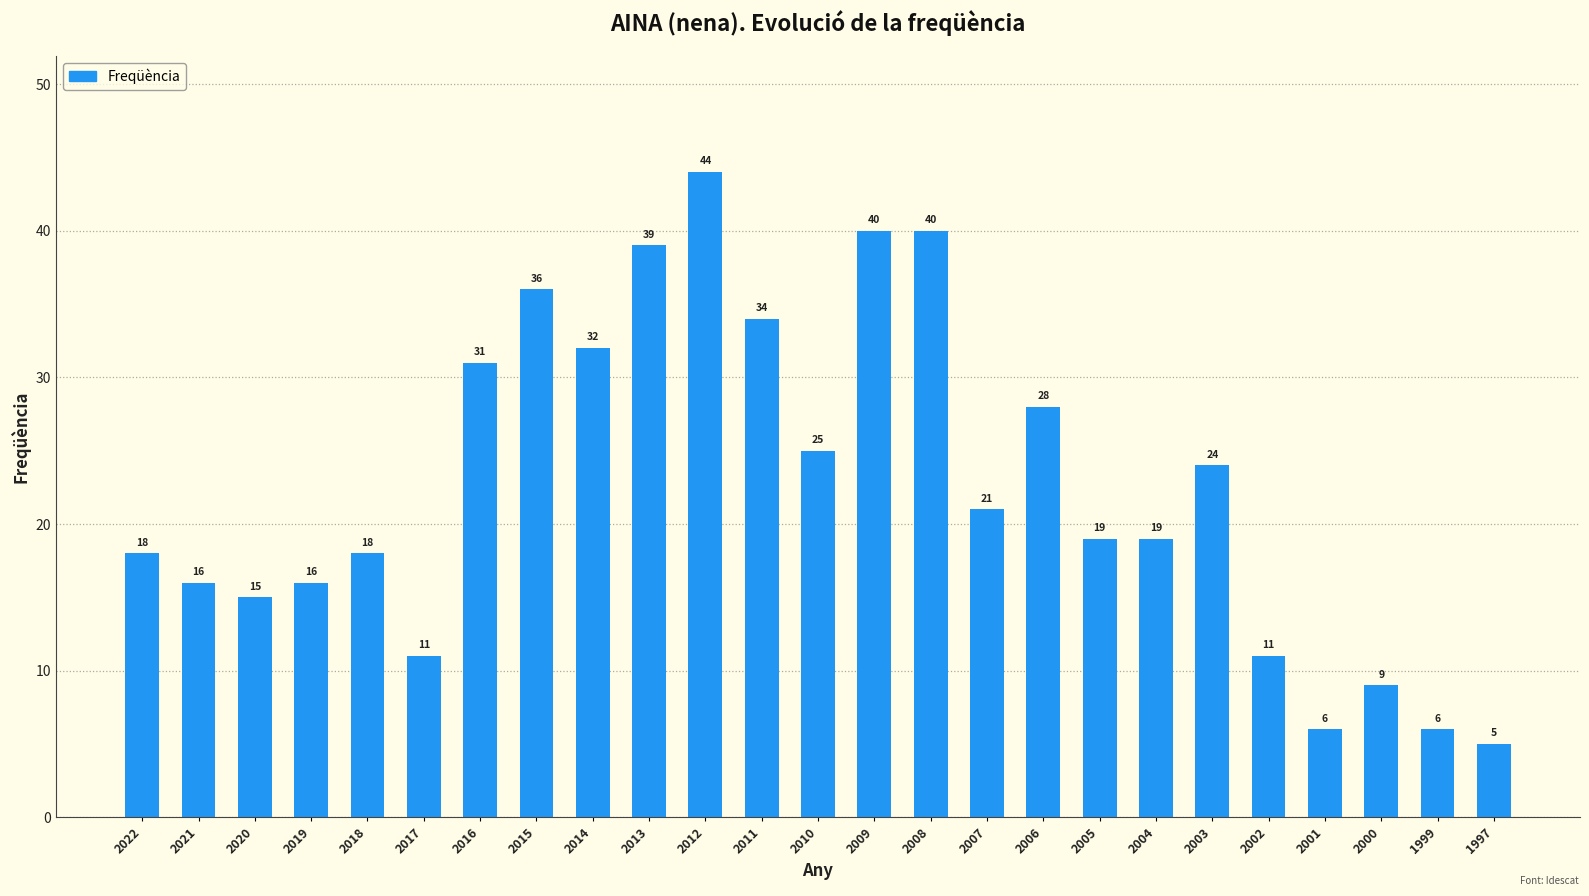

What is the greatest value displayed?

44